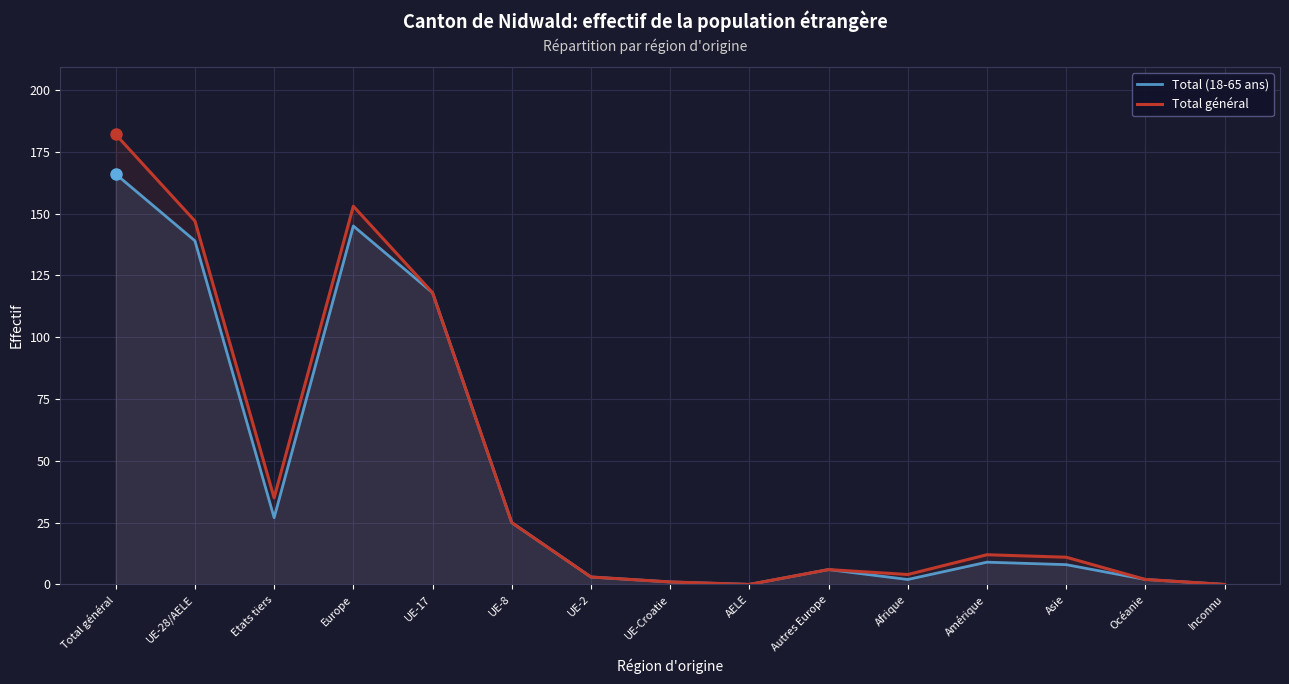

What is the average value of the Total général series?

47